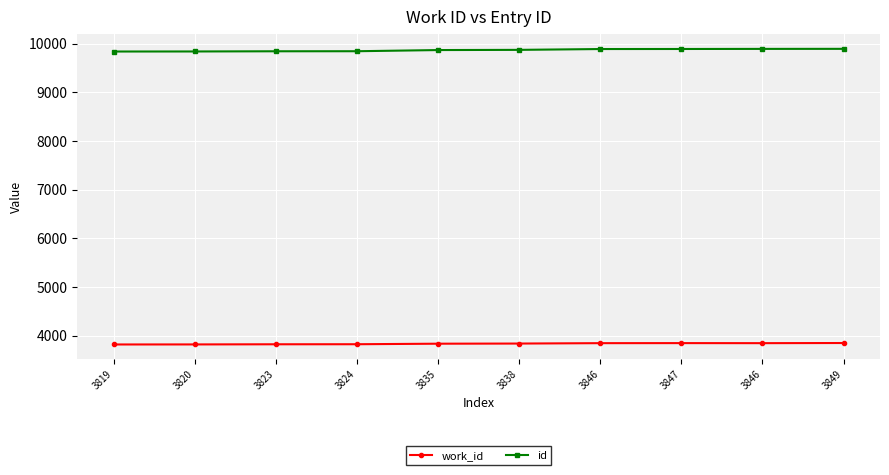

Where does the work_id series first go above 3838?

3846